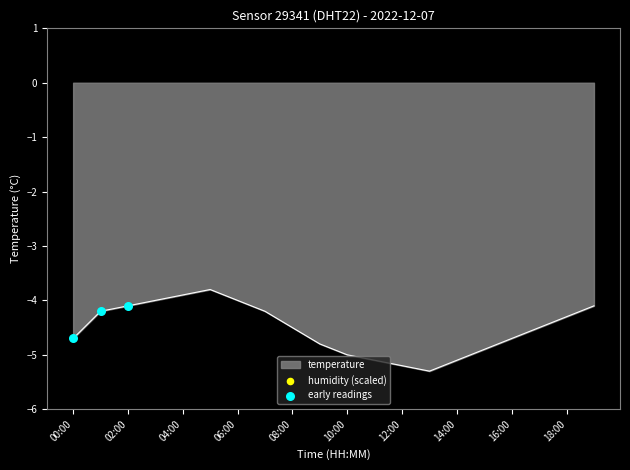

Which has a higher value, 07:00 or 06:00?

06:00